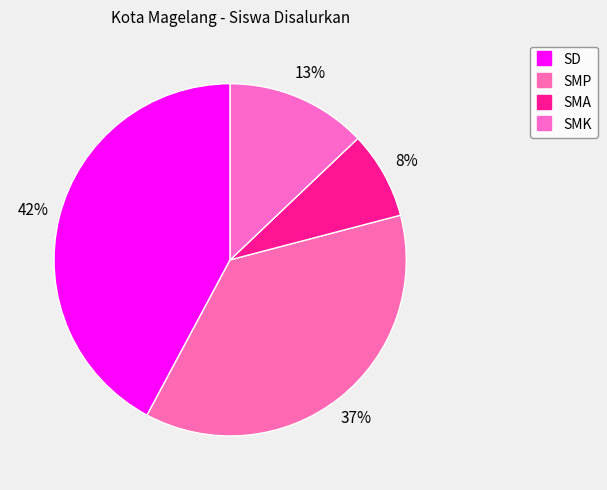

Count the number of slices in the pie.

4